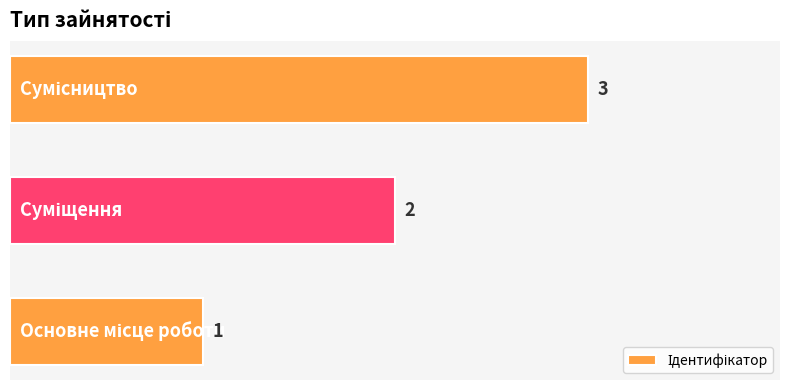

How many values are between 1 and 3?

3